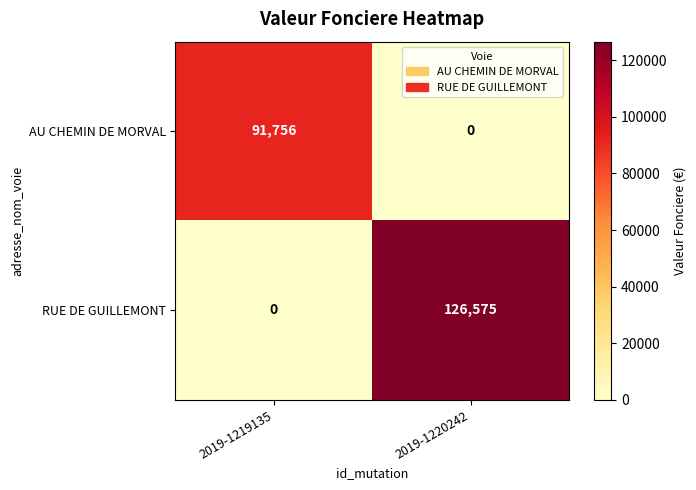

Reading right to left, extract all data points from this chart.

AU CHEMIN DE MORVAL: 2019-1220242=0	2019-1219135=91756
RUE DE GUILLEMONT: 2019-1220242=126575	2019-1219135=0